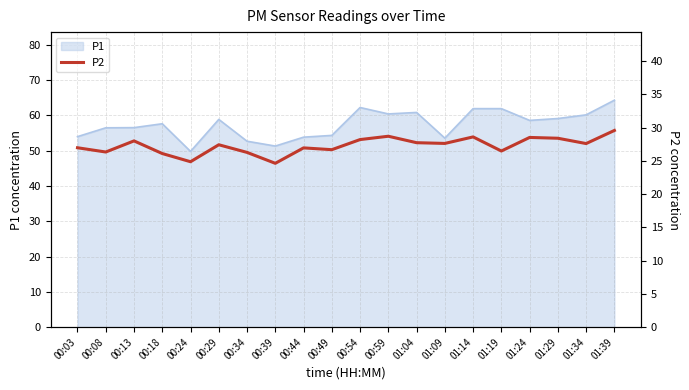

What is the maximum value for P1?

64.3